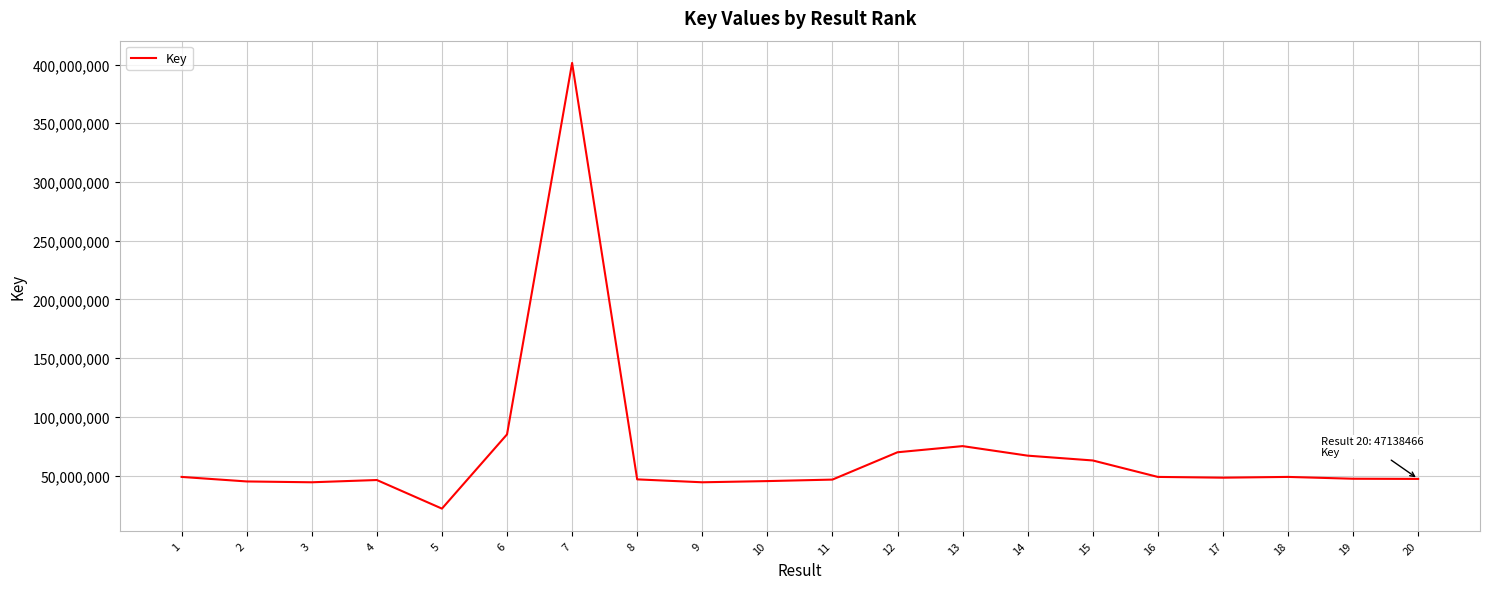

Is it true that the value at 20 is 12837718?

False